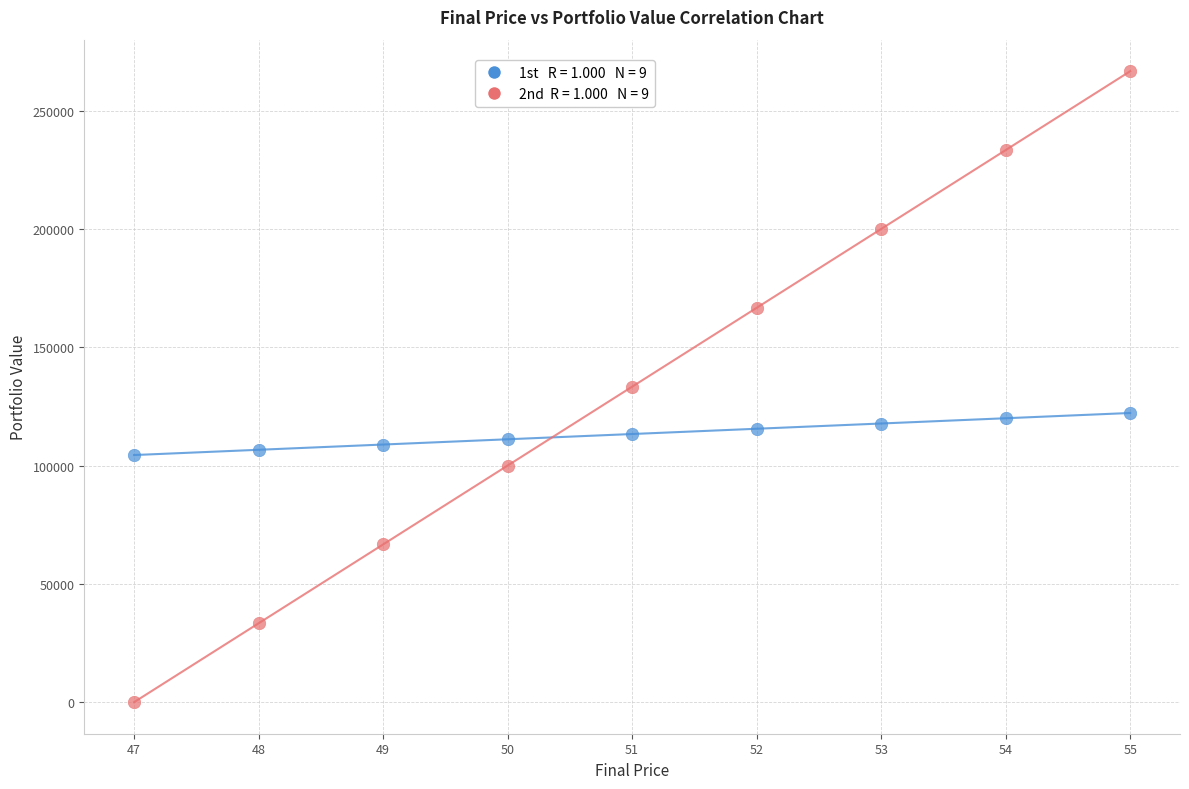

Across all data points, what is the range of X values (max minus min)?

8.0